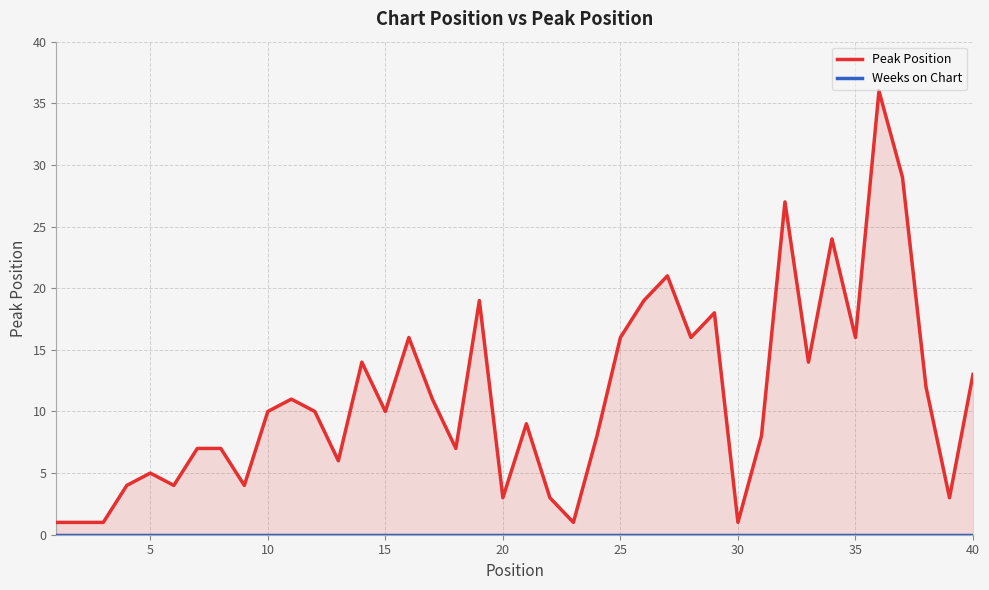

List the series in order of their peak value, lowest first.

Weeks on Chart, Peak Position